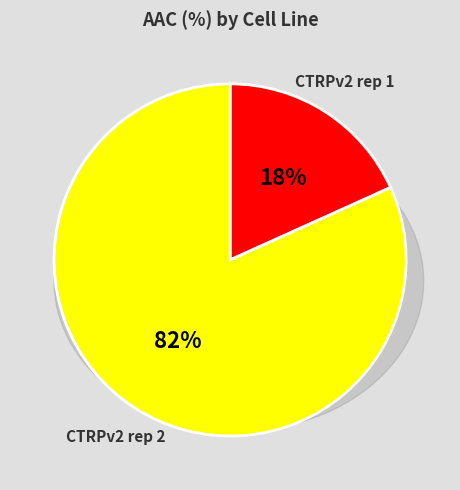

How many slices are in this pie chart?

2